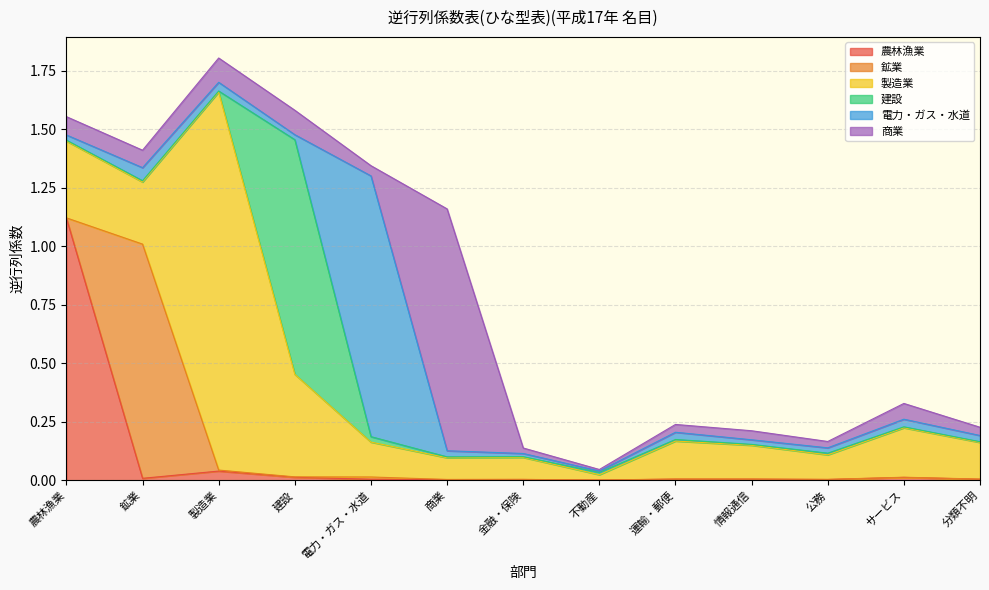

What is the label of the 2nd point from the left?

鉱業